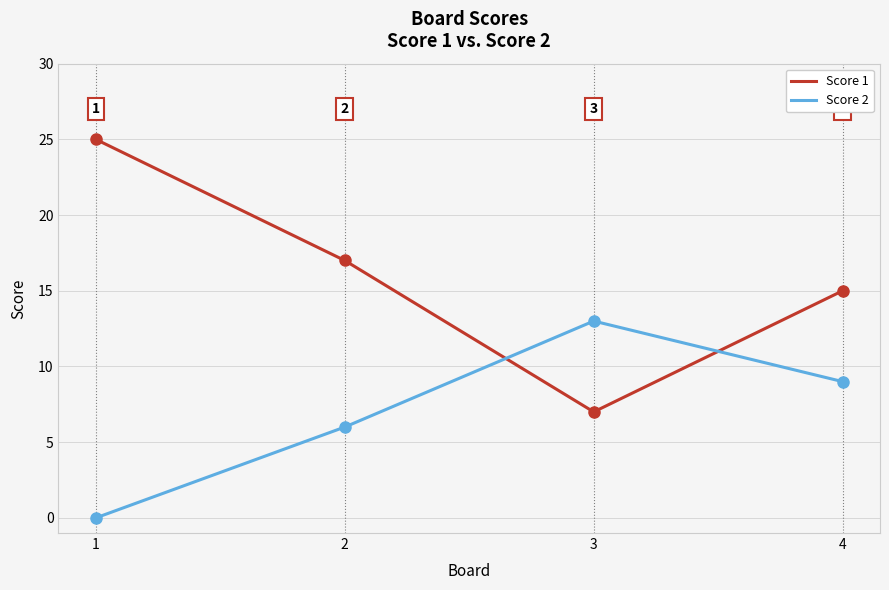

List the labels in order of Score 2 value, largest first.

3, 4, 2, 1